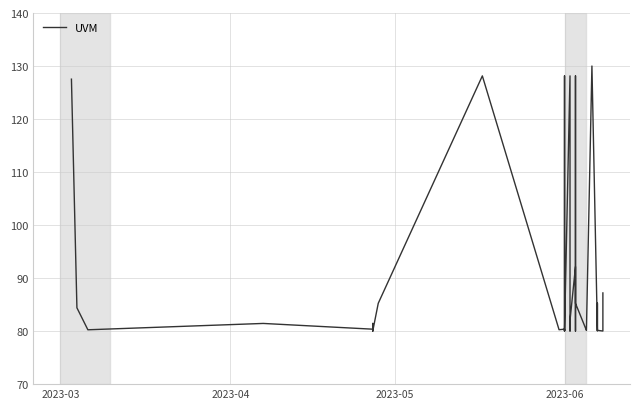

What is the value of the 25th point from the left?

80.0